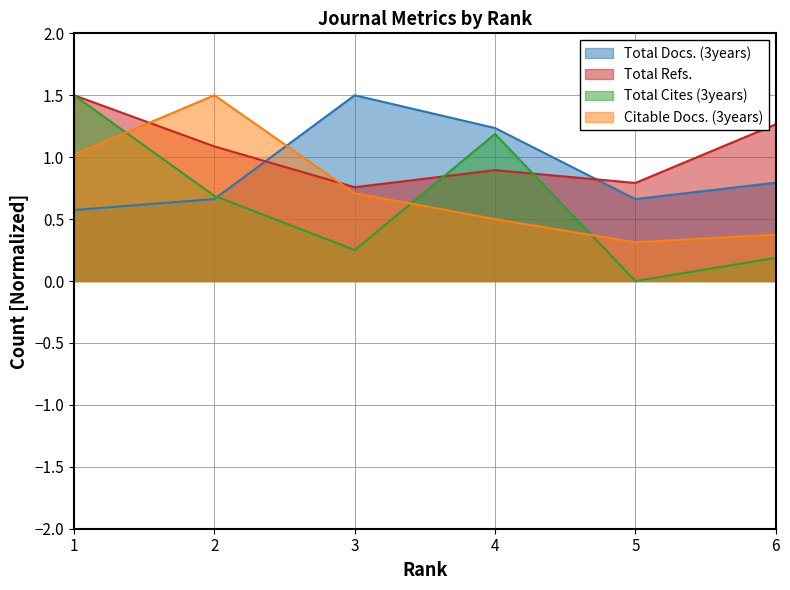

What is the highest value of the Total Cites (3years) series?

1.5